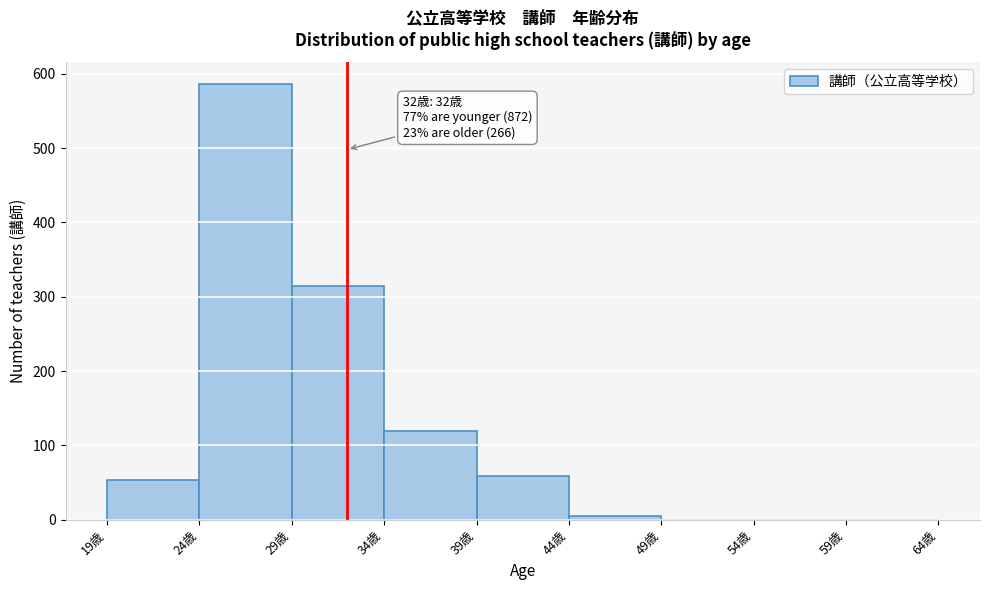

Which range on the x-axis has the tallest bar?

24 to 29